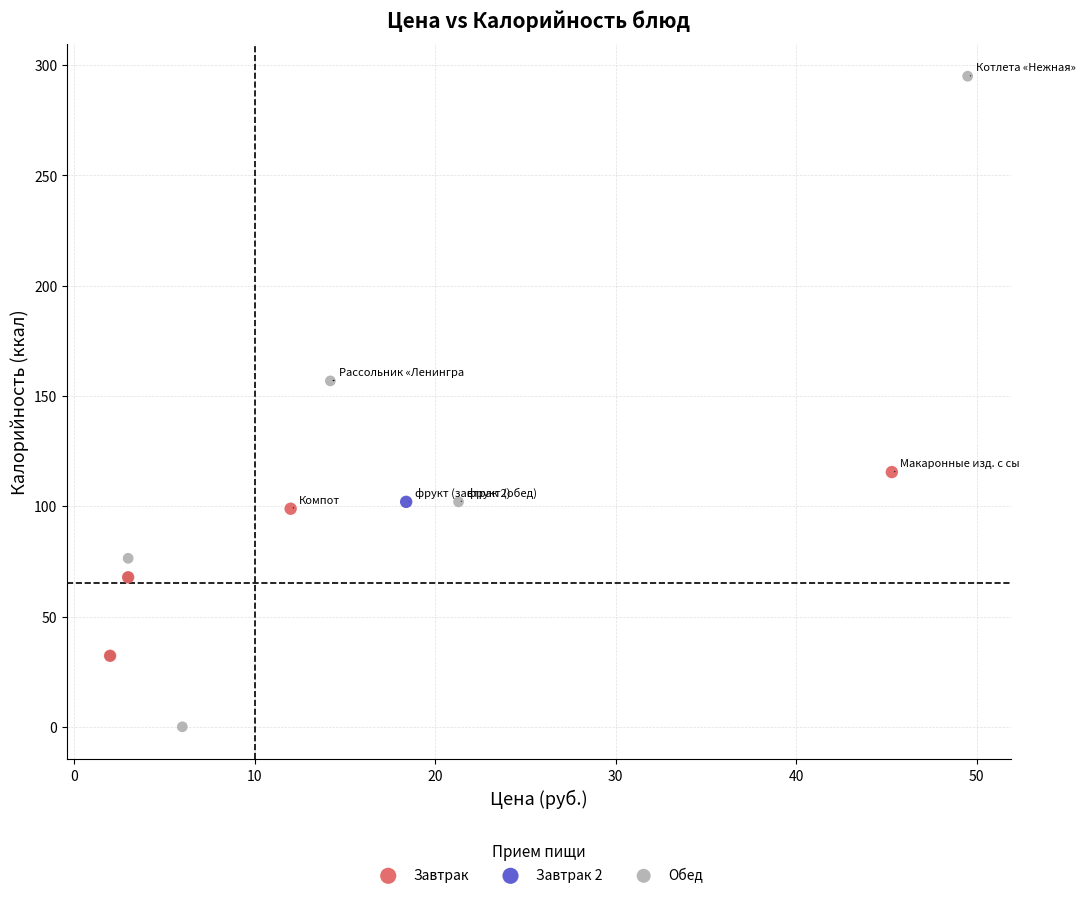

What are all the series names shown in the legend?

Завтрак, Завтрак 2, Обед